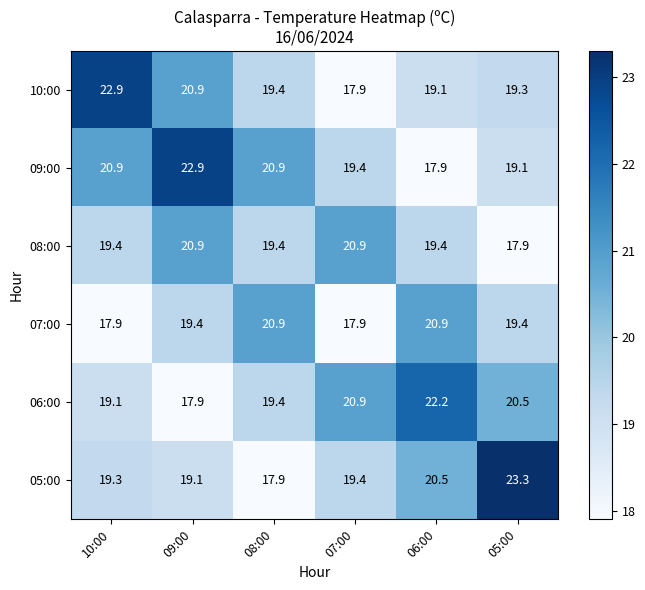

What is the difference between the 10:00 values at 06:00 and 09:00?

1.8